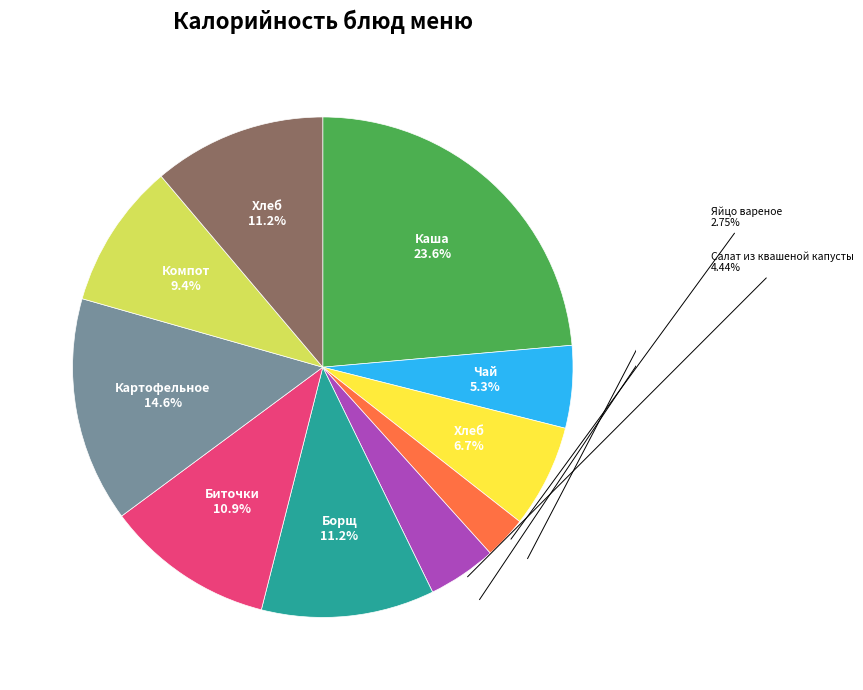

Is there any slice that represents more than half of the pie?

No